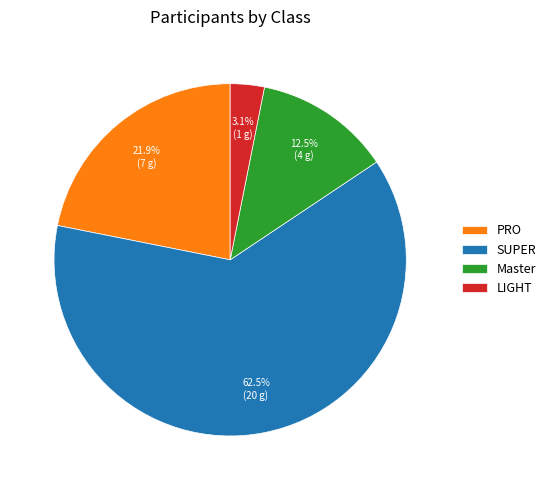

Count the number of slices in the pie.

4